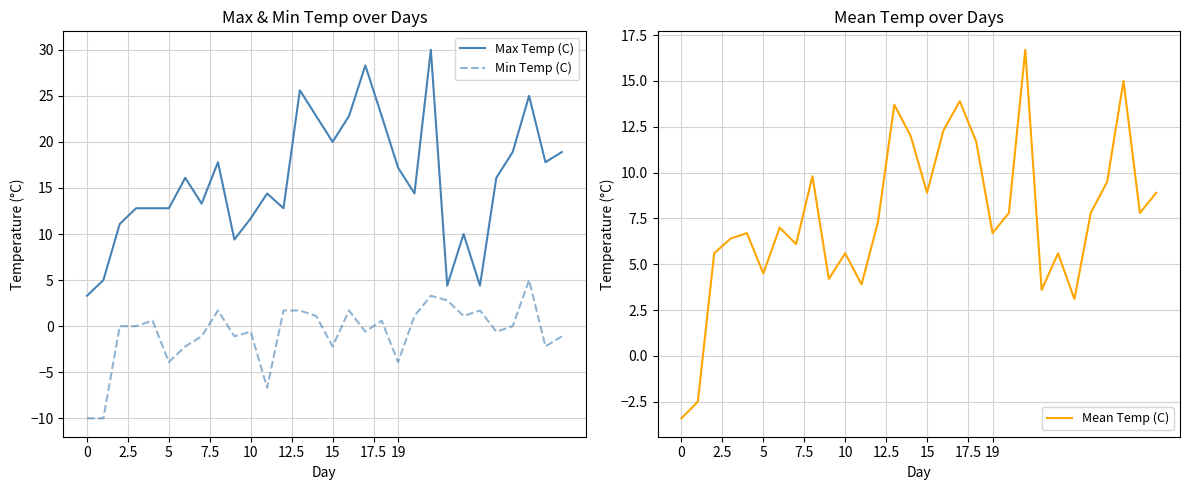

What is the lowest value of the Mean Temp (C) series?

-3.4